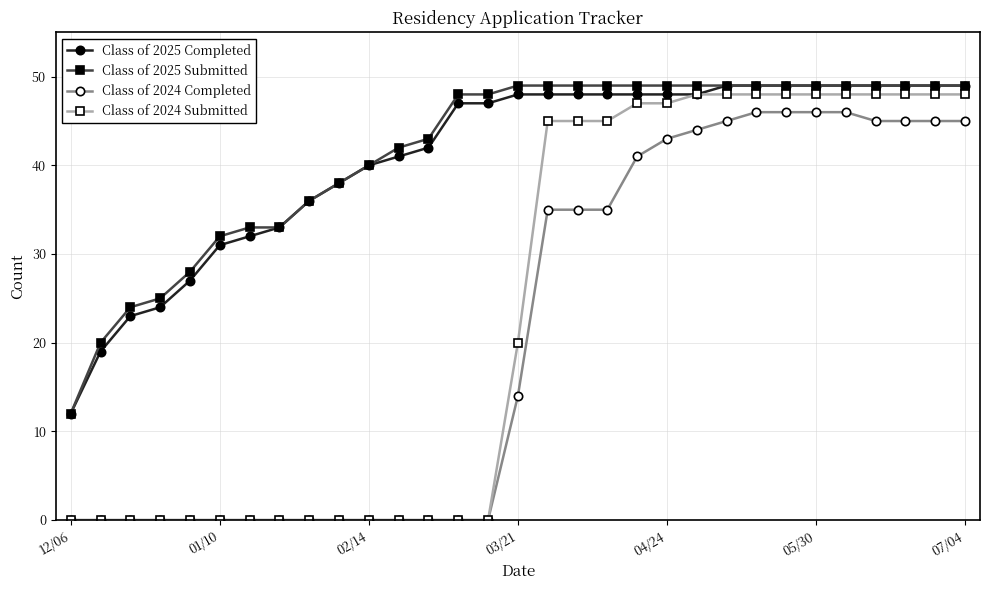

At how many categories does at least one series exceed 7?

31